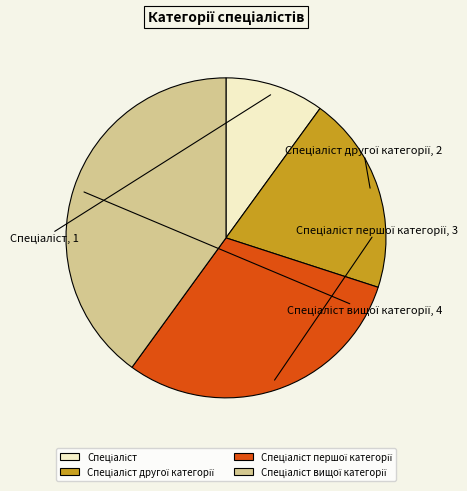

Is there any slice that represents more than half of the pie?

No